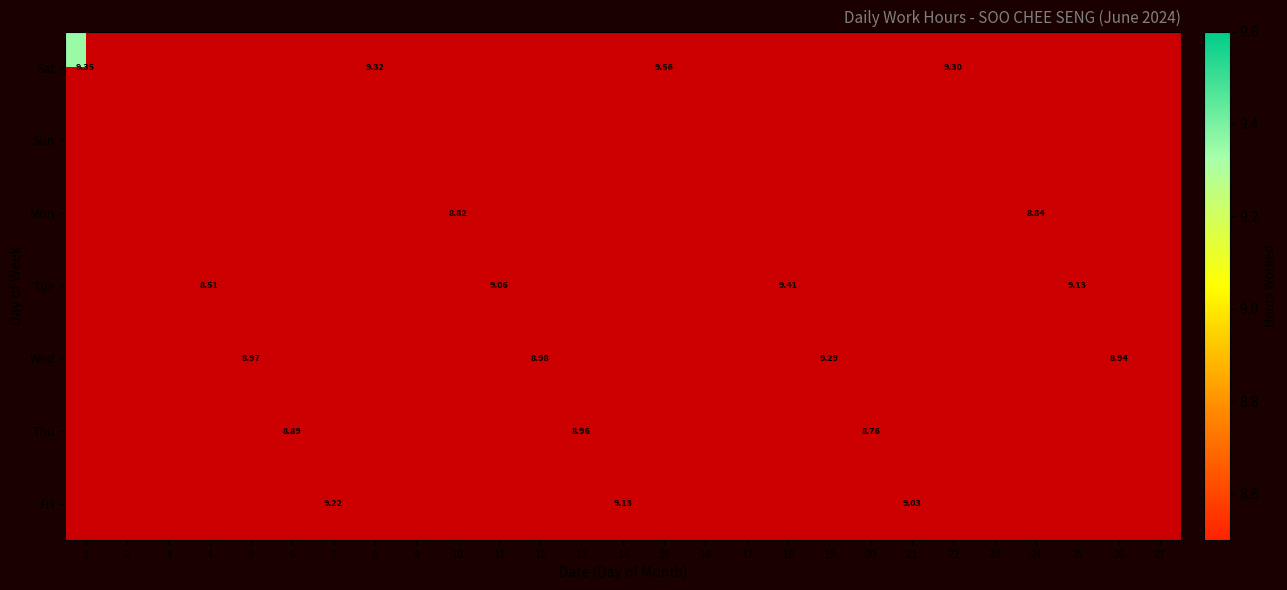

Which has a higher value, 8 or 15?

15